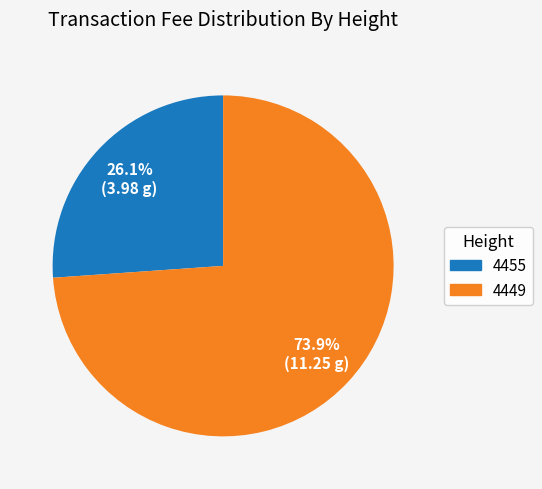

Rank the categories by value from lowest to highest.

4455, 4449